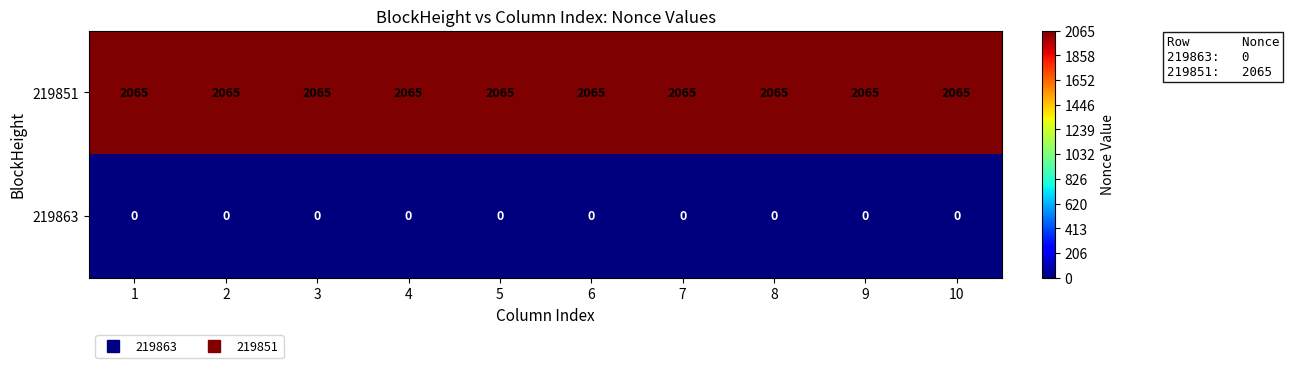

The 219851 series shows 2065 at 10. True or false?

True